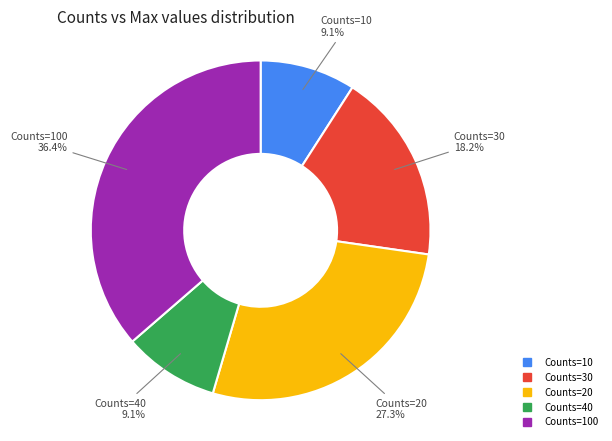

Is there a majority slice in this chart?

No